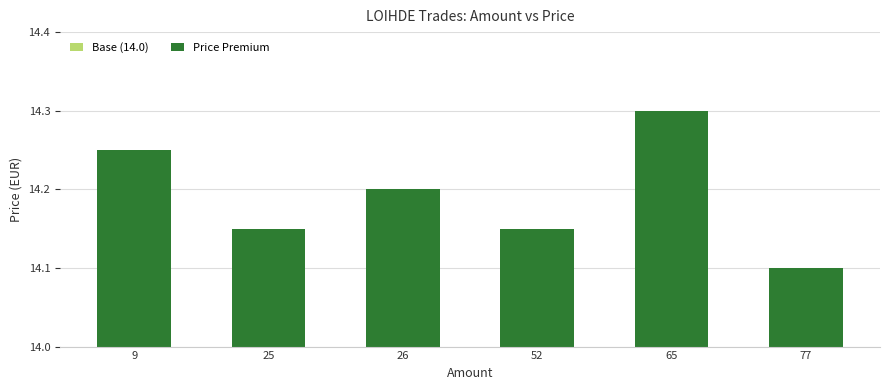

How many groups of bars are there?

6